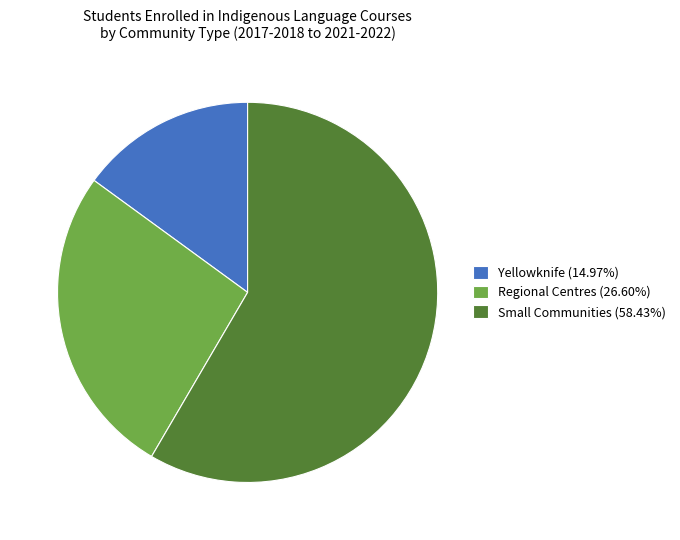

How many slices are in this pie chart?

3